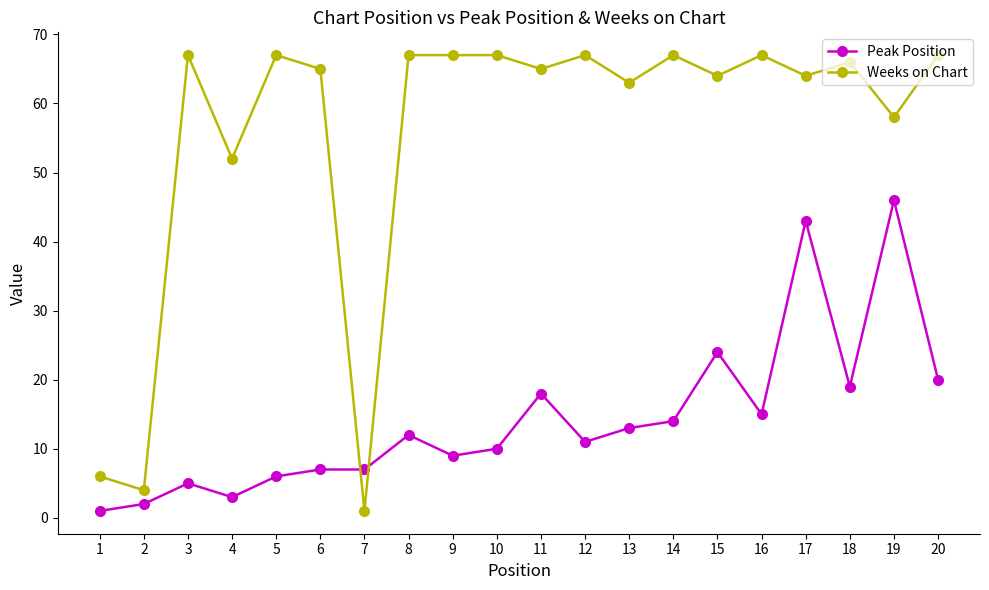

List the series in order of their overall mean, lowest first.

Peak Position, Weeks on Chart